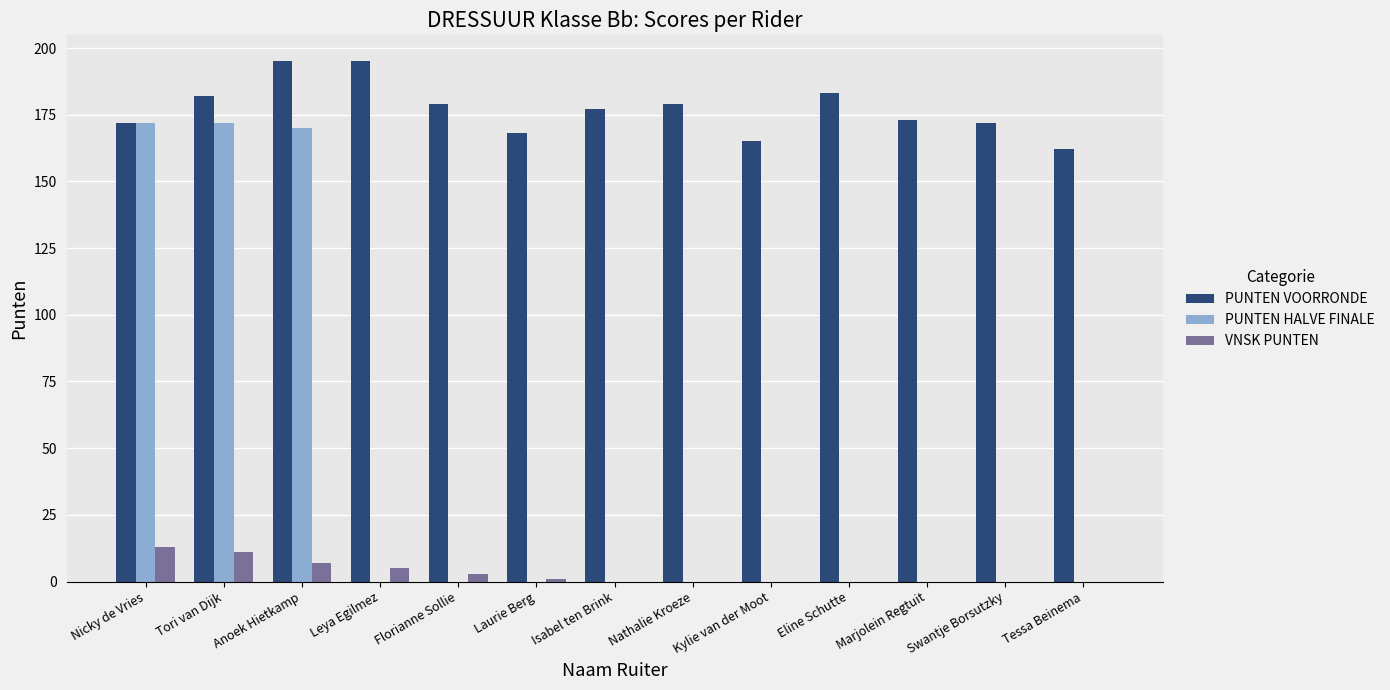

The value of PUNTEN HALVE FINALE at Tori van Dijk is 172. True or false?

True